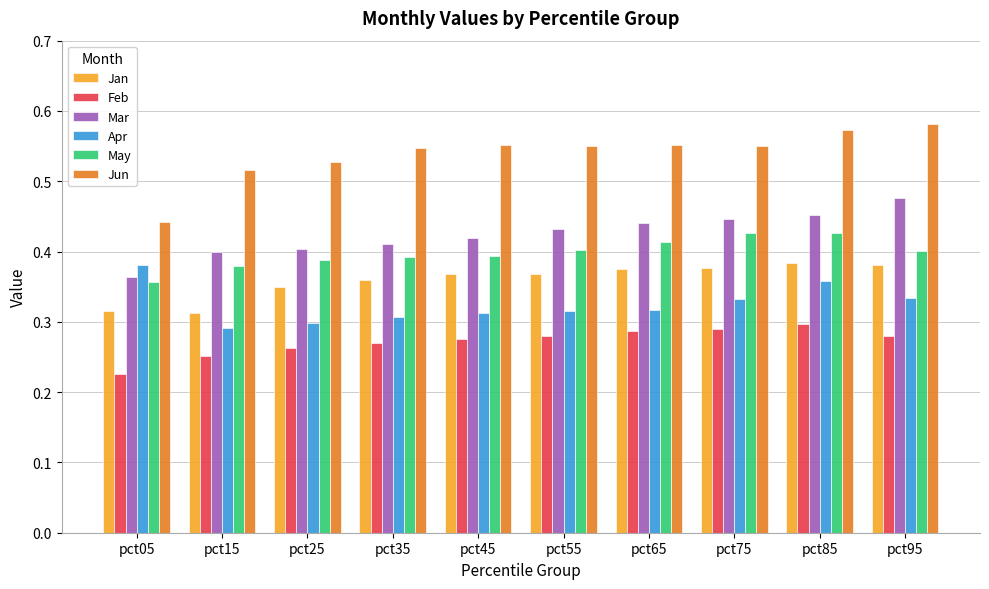

Rank the series at pct25 from highest to lowest value.

Jun, Mar, May, Jan, Apr, Feb